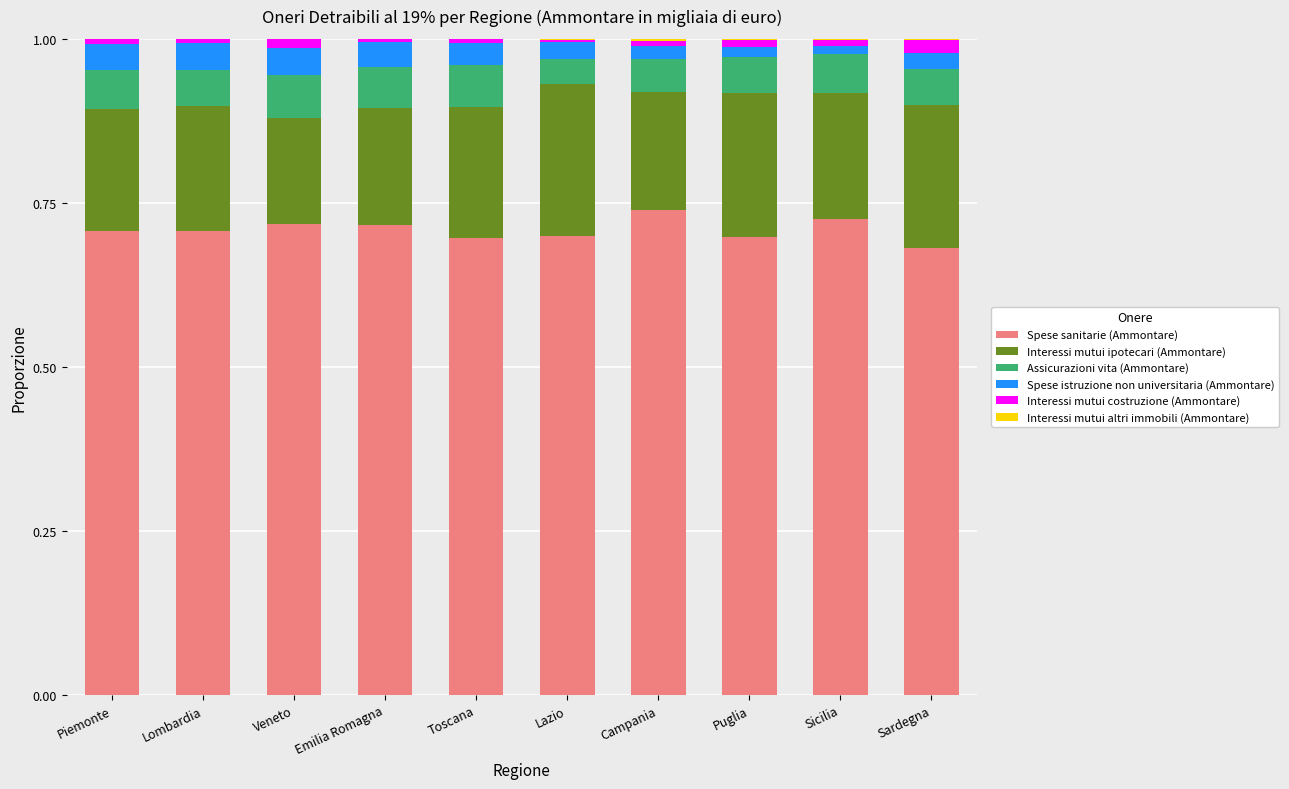

The Spese sanitarie (Ammontare) series shows 1.1 at Lazio. True or false?

False